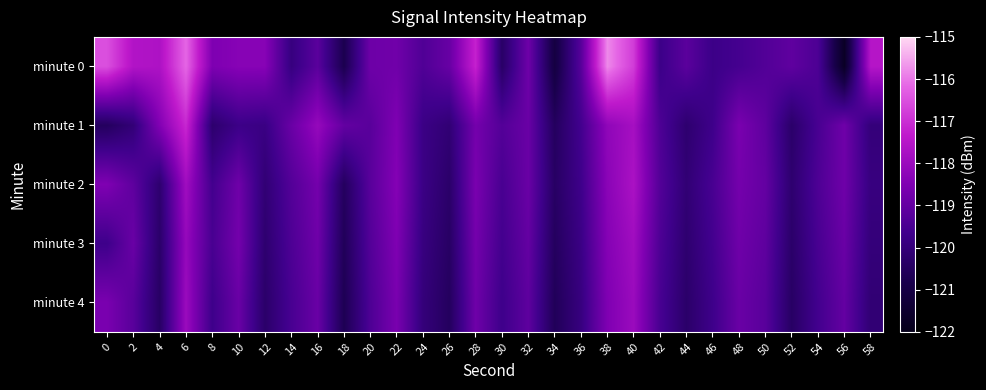

Which label corresponds to the largest value in the chart?

38